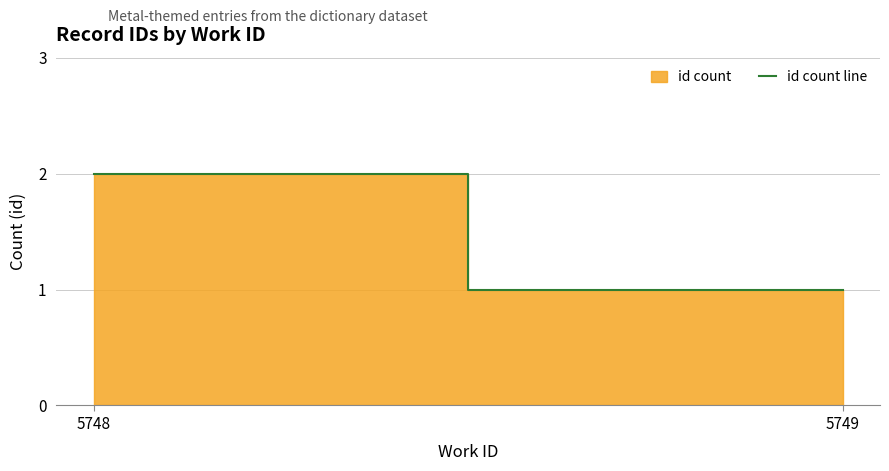

Reading left to right, transcribe all the data shown in this chart.

2	1